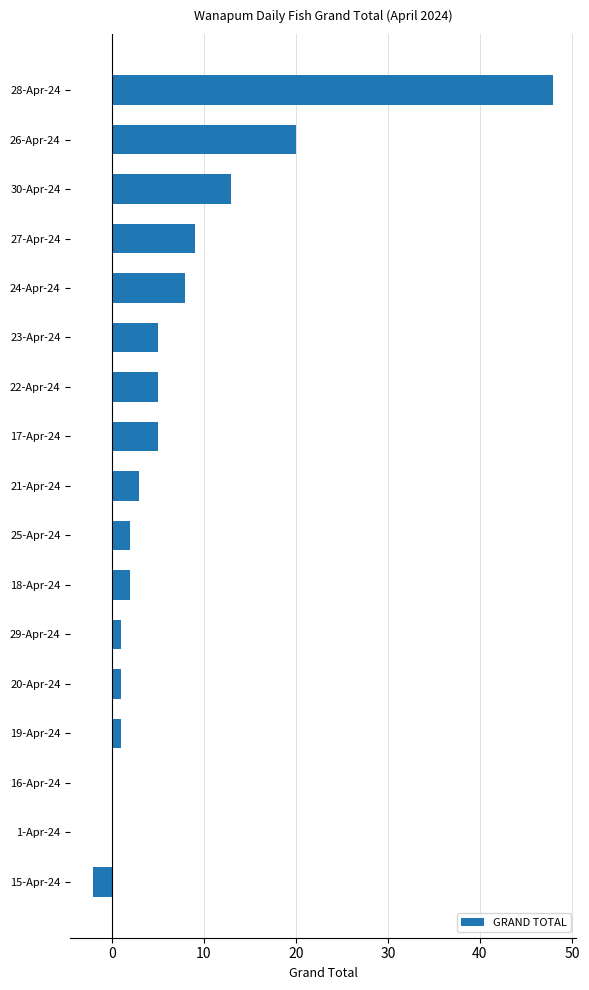

Reading top to bottom, what are all the values shown in this chart?

28-Apr-24=48	26-Apr-24=20	30-Apr-24=13	27-Apr-24=9	24-Apr-24=8	23-Apr-24=5	22-Apr-24=5	17-Apr-24=5	21-Apr-24=3	25-Apr-24=2	18-Apr-24=2	29-Apr-24=1	20-Apr-24=1	19-Apr-24=1	16-Apr-24=0	1-Apr-24=0	15-Apr-24=-2